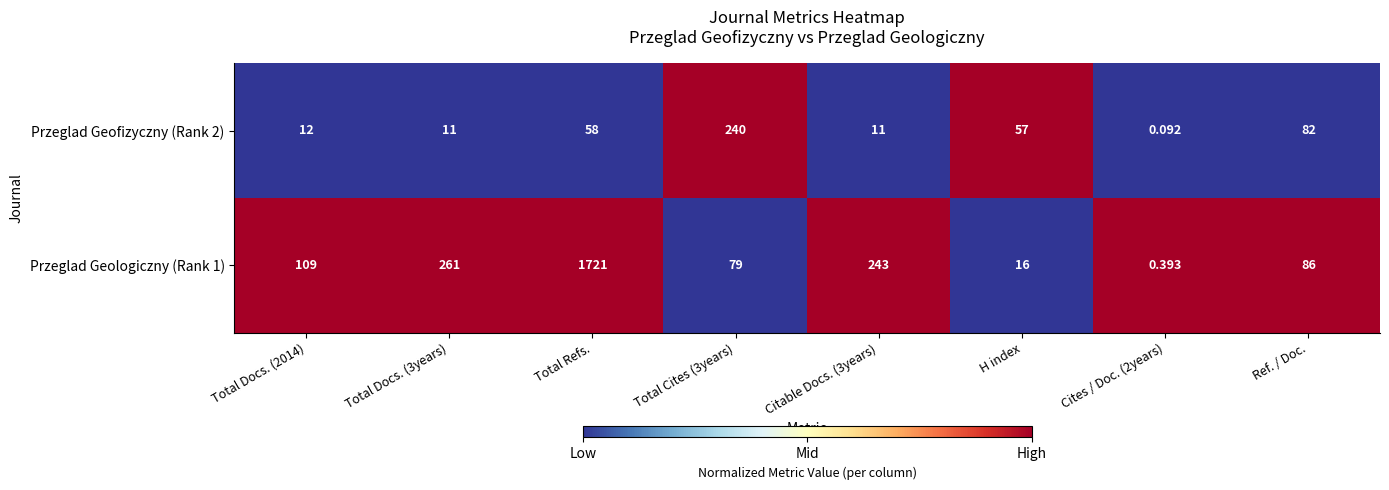

At which label does Przeglad Geofizyczny (Rank 2) first exceed 57?

Total Refs.